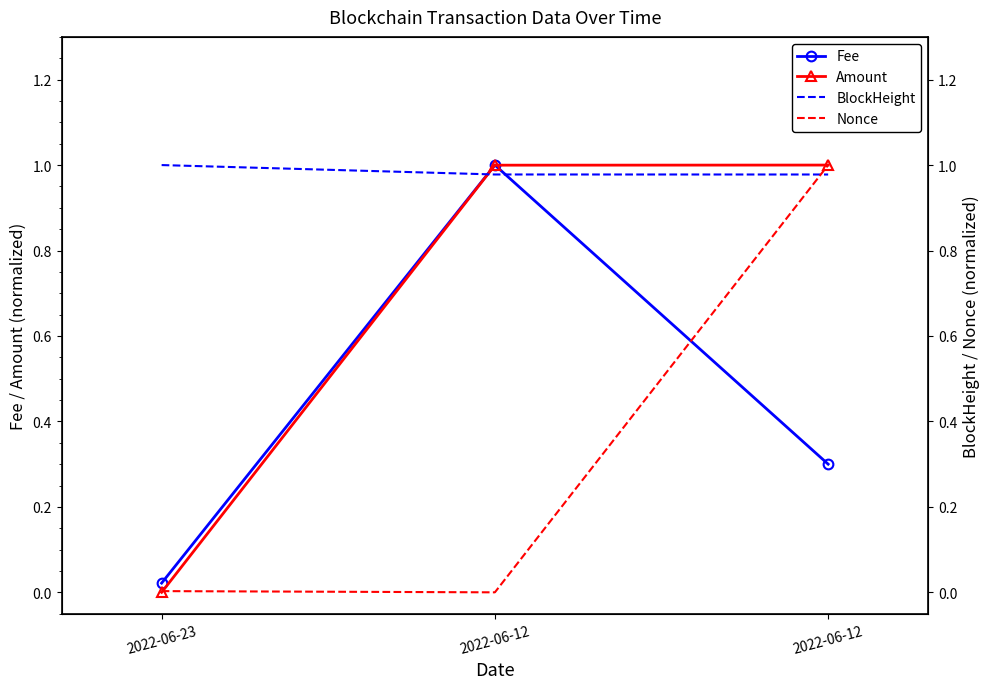

Which category has the highest value across all series?

2022-06-12